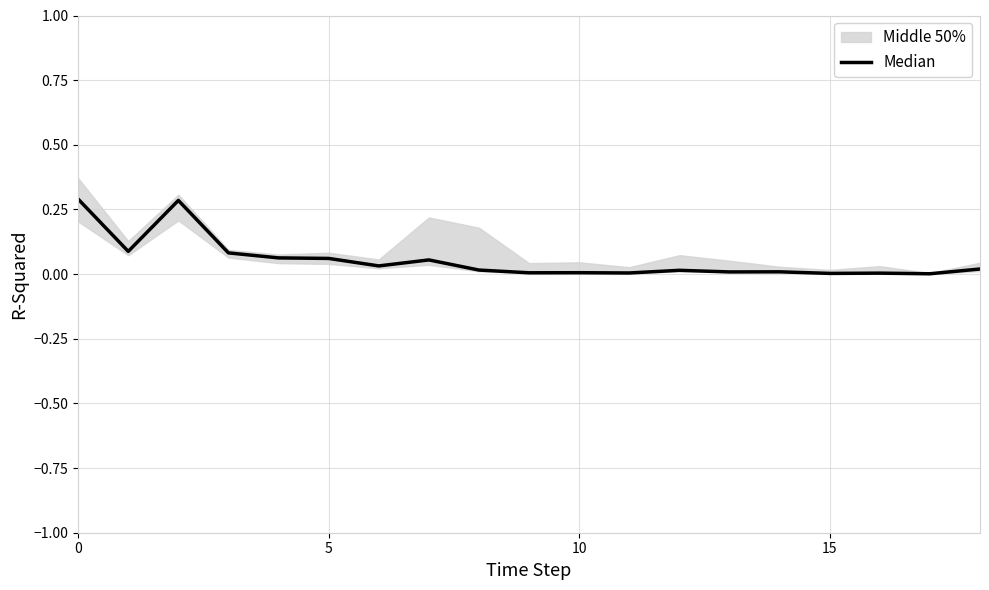

Is it true that the value at 14 is 0.0?

True